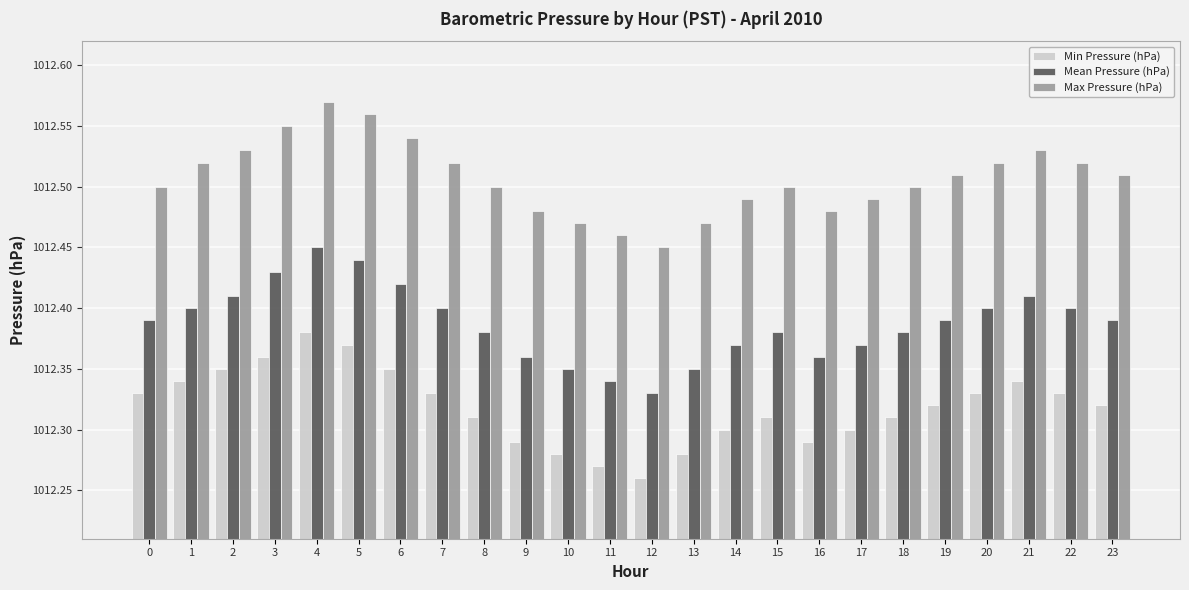

True or false: Min Pressure (hPa) has a value of 1012.3 at 16.

True